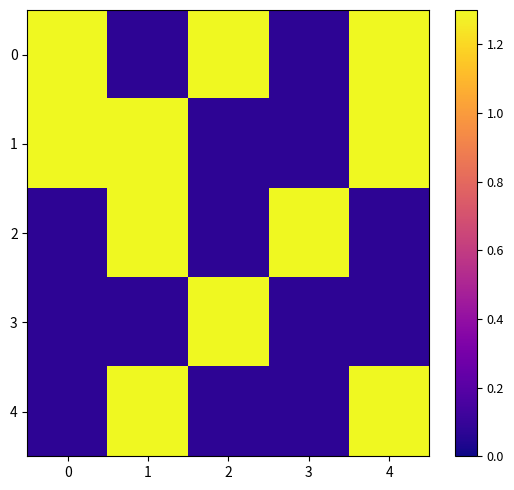

Reading left to right, list all the values displayed in this chart.

0: 0=1.3	1=0.1	2=1.3	3=0.1	4=1.3
1: 0=1.3	1=1.3	2=0.1	3=0.1	4=1.3
2: 0=0.1	1=1.3	2=0.1	3=1.3	4=0.1
3: 0=0.1	1=0.1	2=1.3	3=0.1	4=0.1
4: 0=0.1	1=1.3	2=0.1	3=0.1	4=1.3